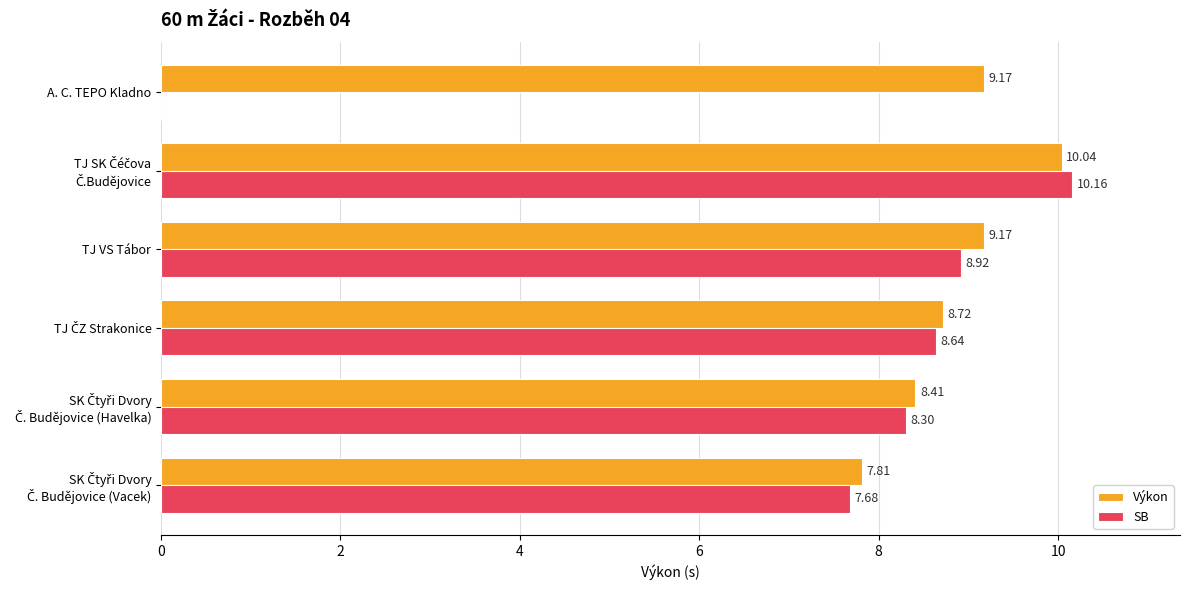

Which series has the largest total across all categories?

Výkon